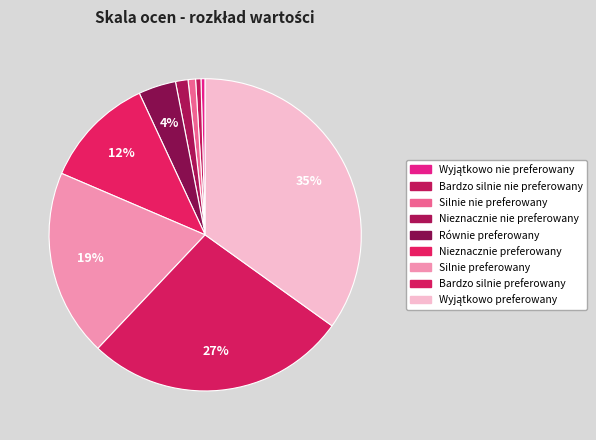

To the nearest percent, what portion does Bardzo silnie preferowany represent?

27%